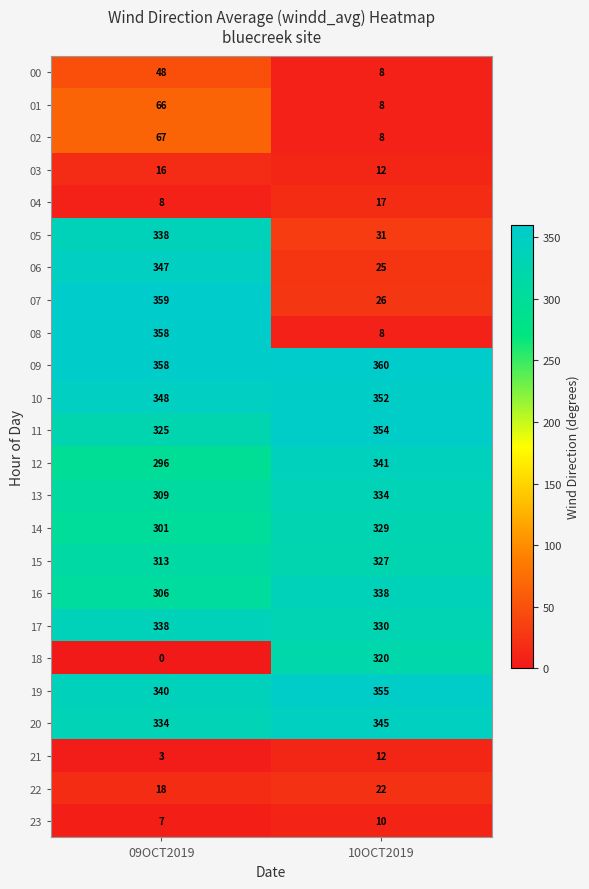

List the labels in order of 00 value, largest first.

09OCT2019, 10OCT2019